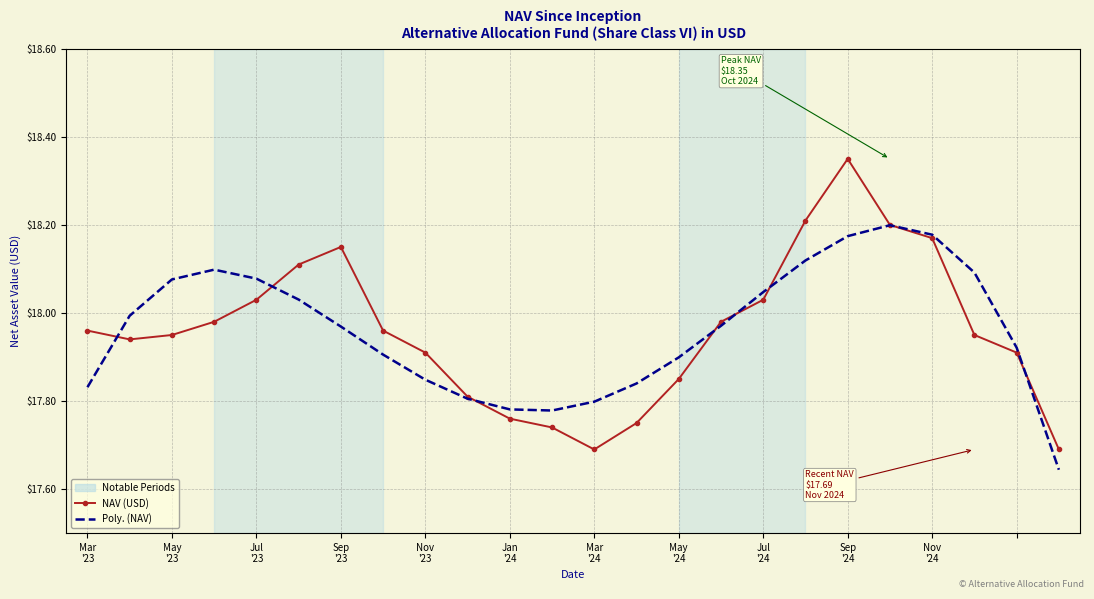

At how many categories does at least one series exceed 18?

11